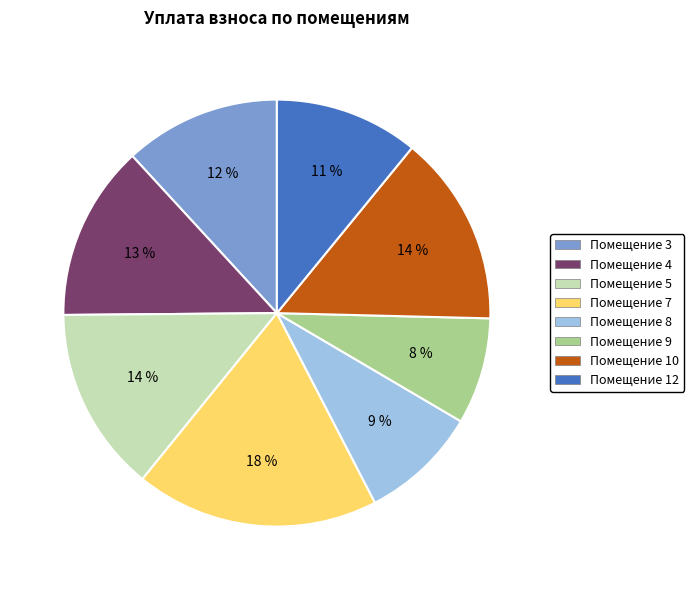

Is there a majority slice in this chart?

No